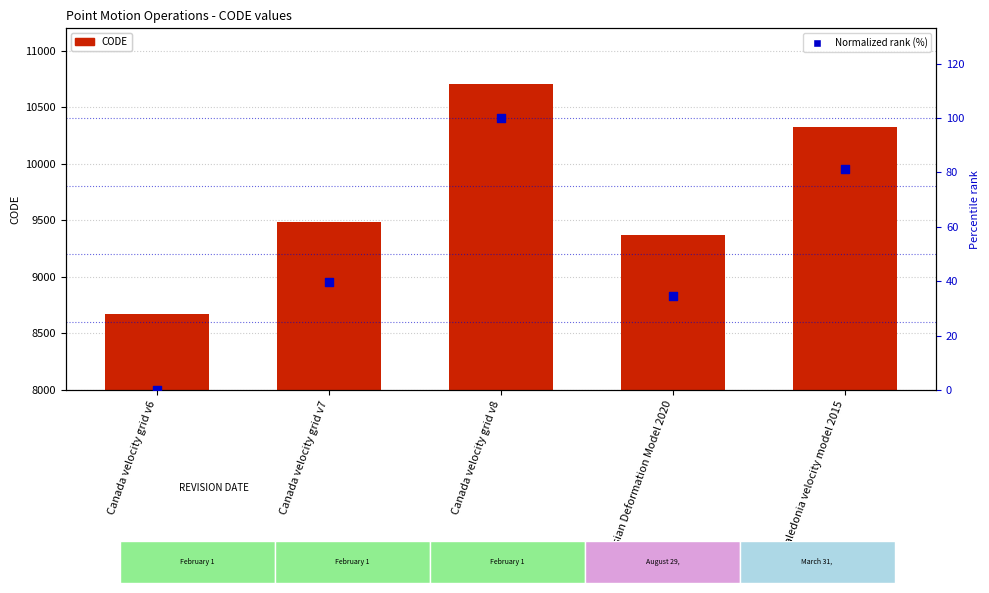

Is the value of Normalized rank (%) at Canada velocity grid v8 greater than the value of CODE at Canada velocity grid v8?

No